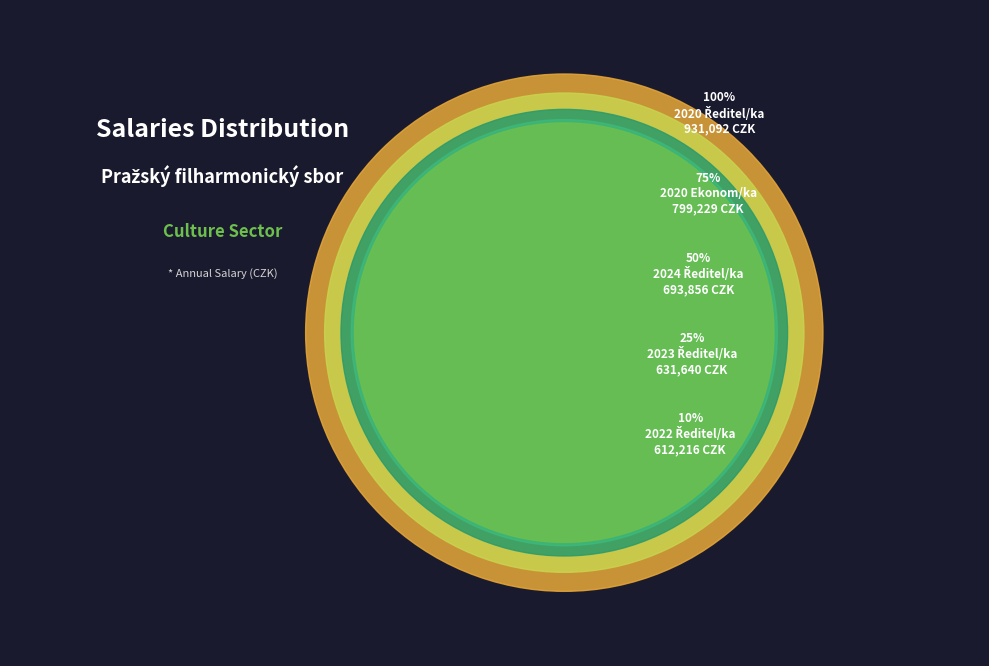

What is the smallest slice in the pie chart?

2022 Ředitel/ka